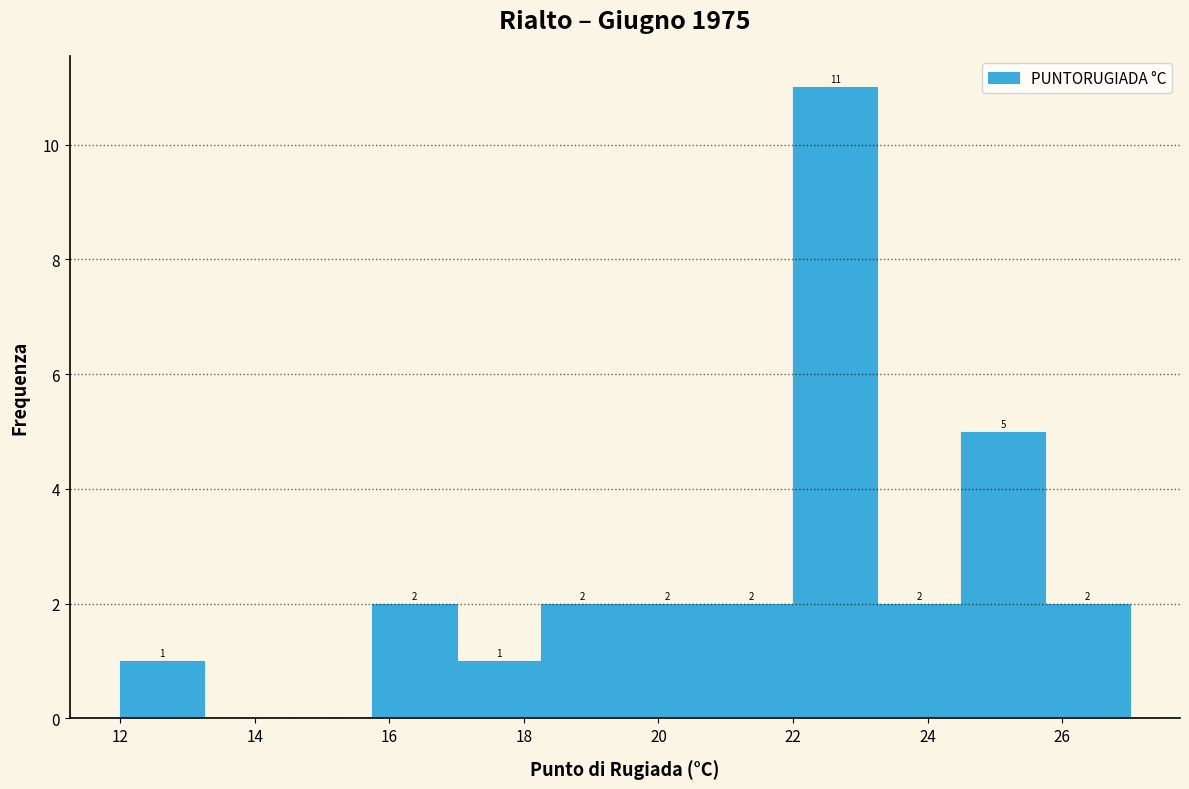

Over which range of the x-axis is the bar tallest?

22.00 to 23.25